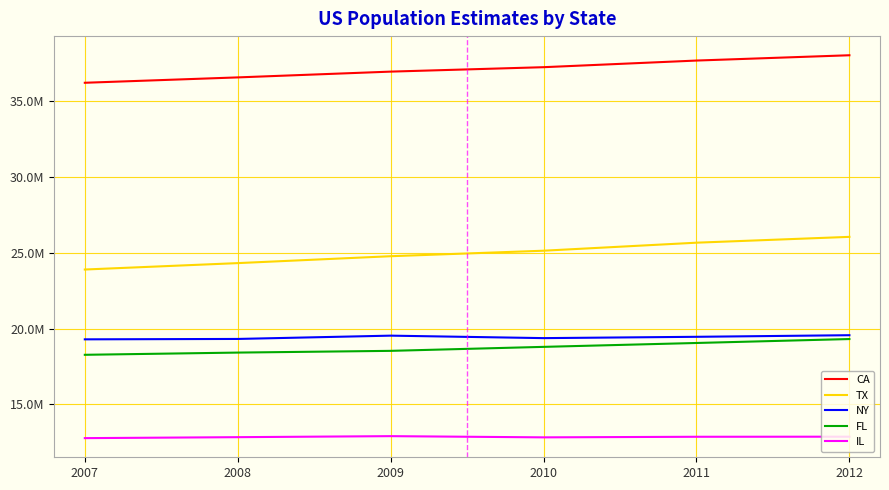

Reading right to left, list all the values displayed in this chart.

CA: 38041430	37691912	37253956	36961664	36580371	36226122
TX: 26059203	25674681	25145561	24782302	24326974	23904380
NY: 19570261	19465197	19378102	19541453	19323791	19297729
FL: 19317568	19057542	18801310	18537969	18423878	18277888
IL: 12875255	12869257	12830632	12910409	12842954	12779417